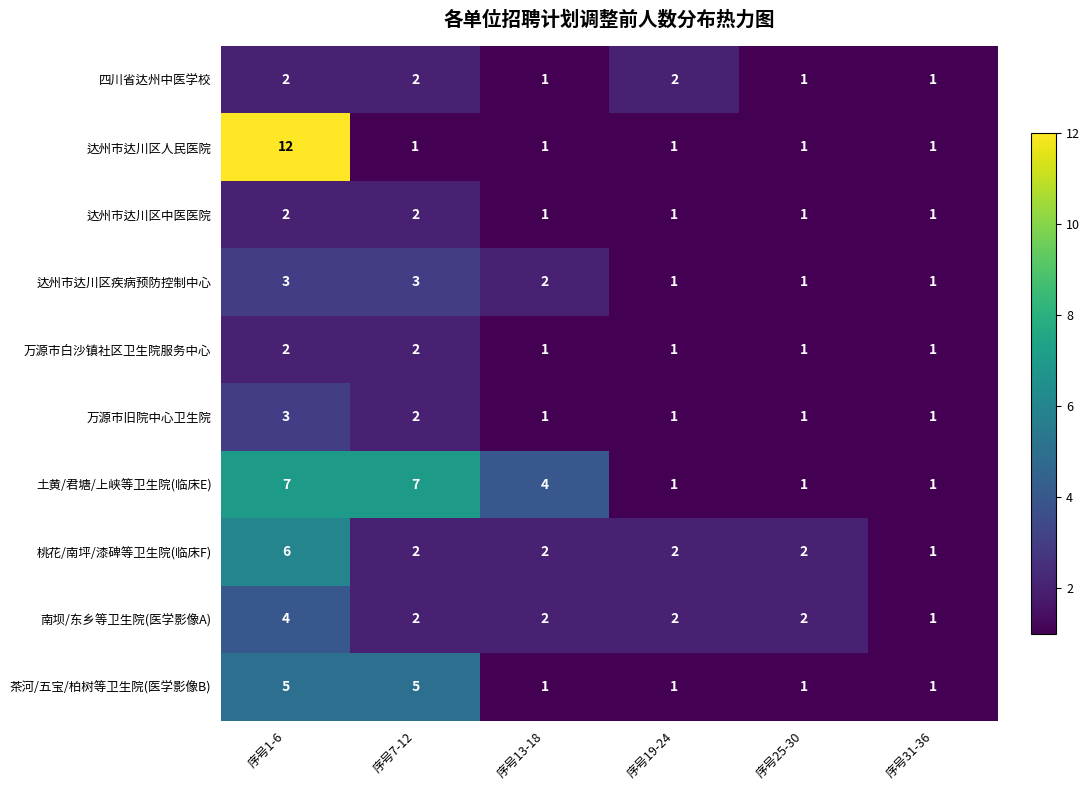

At how many categories does at least one series exceed 3?

3